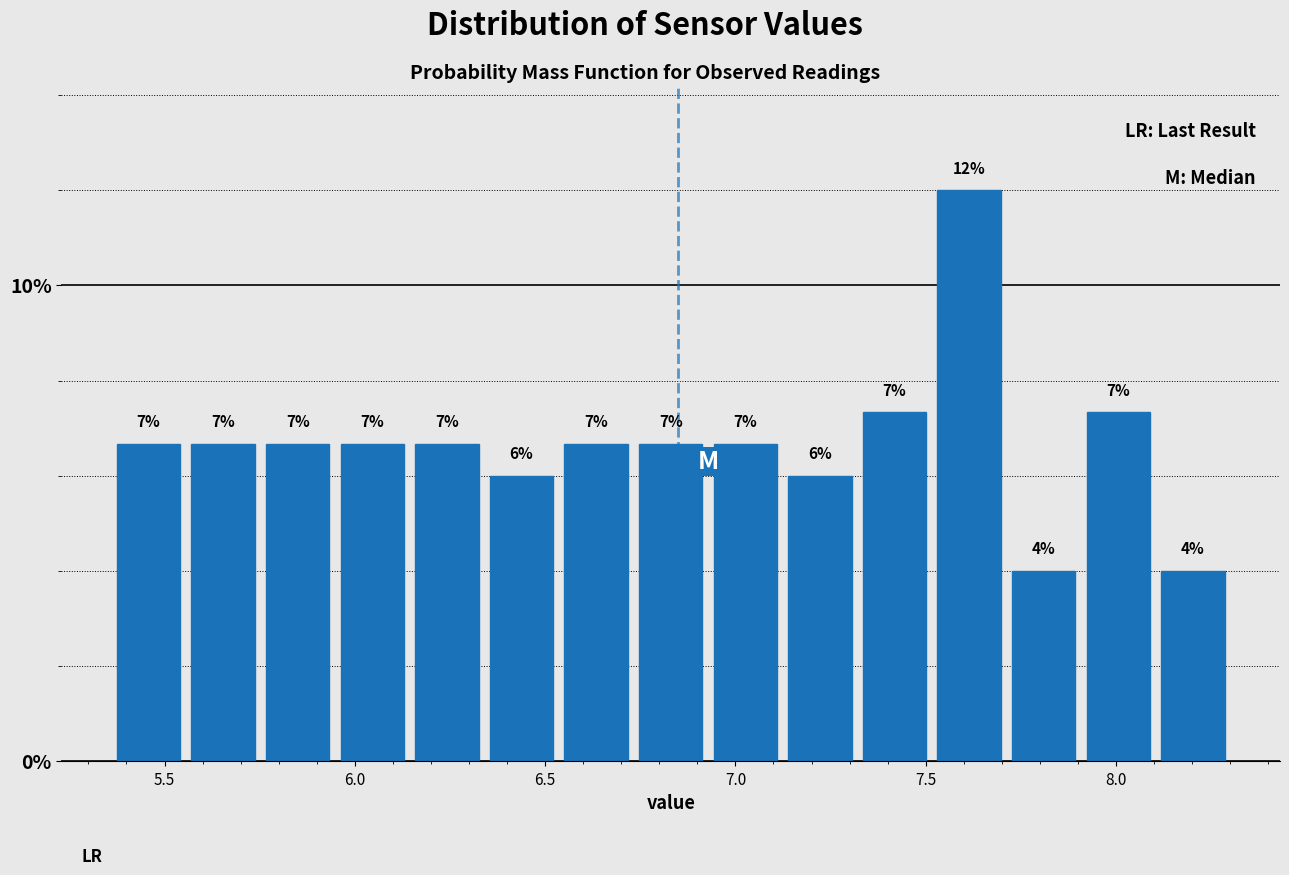

Around what value on the x-axis is the tallest bar? Give the approximate position of its centre, as read against the axis.

7.60